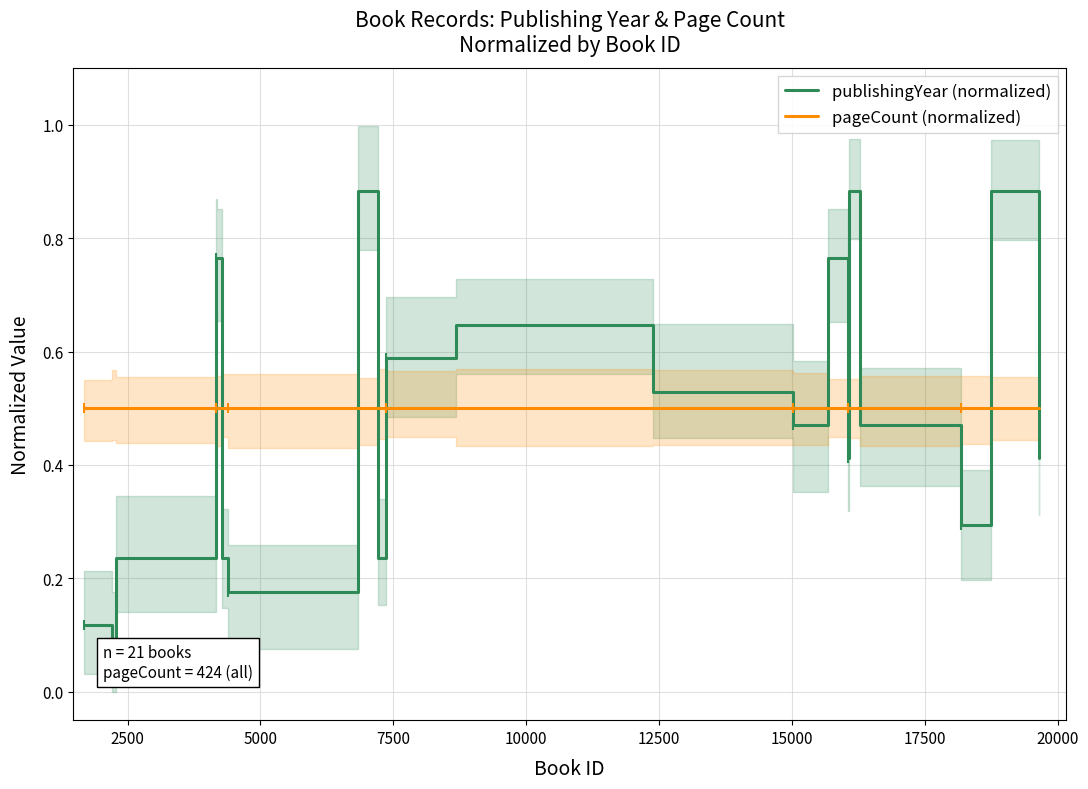

What are all the series names shown in the legend?

publishingYear (normalized), pageCount (normalized)